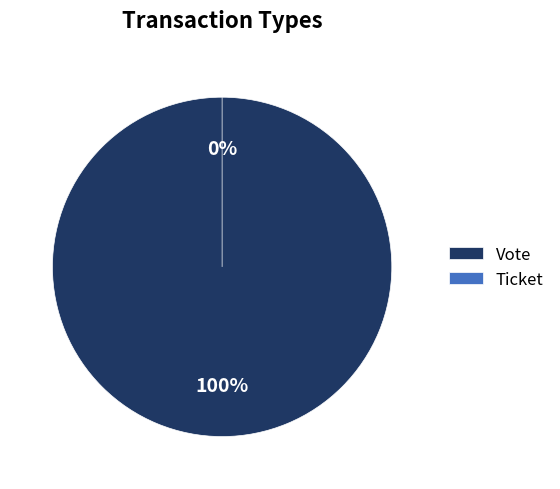

How many segments does this pie chart have?

2